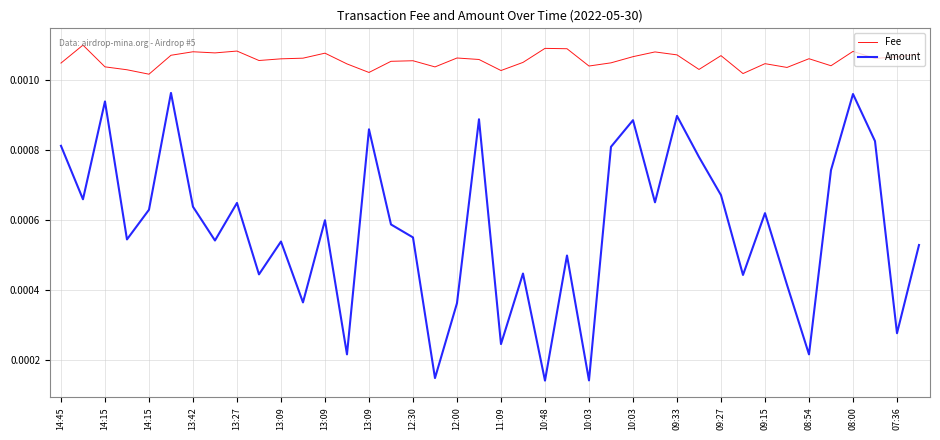

True or false: Fee and Amount intersect in this chart.

False